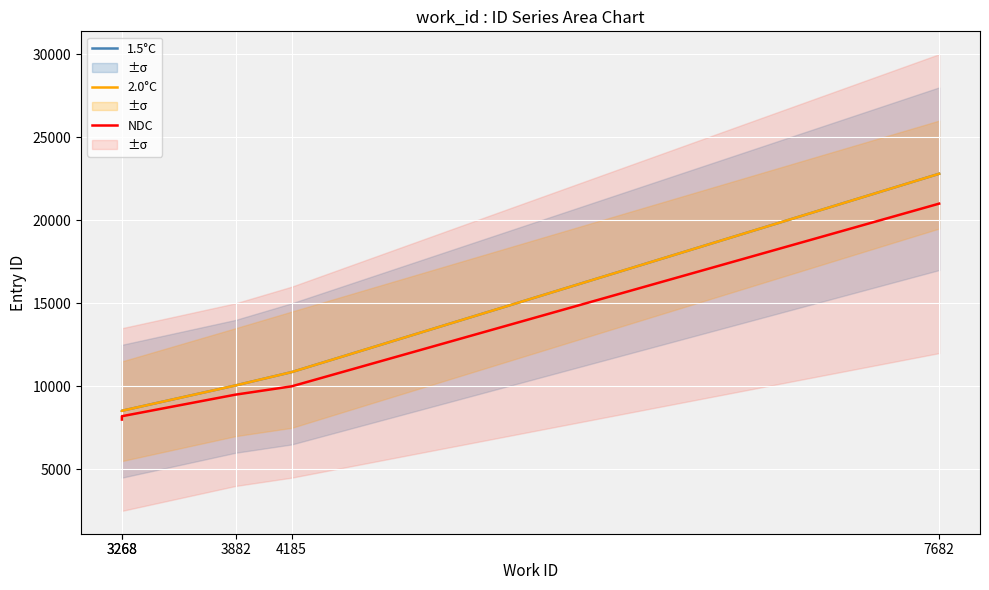

The 2.0°C series shows 33754 at 7682. True or false?

False